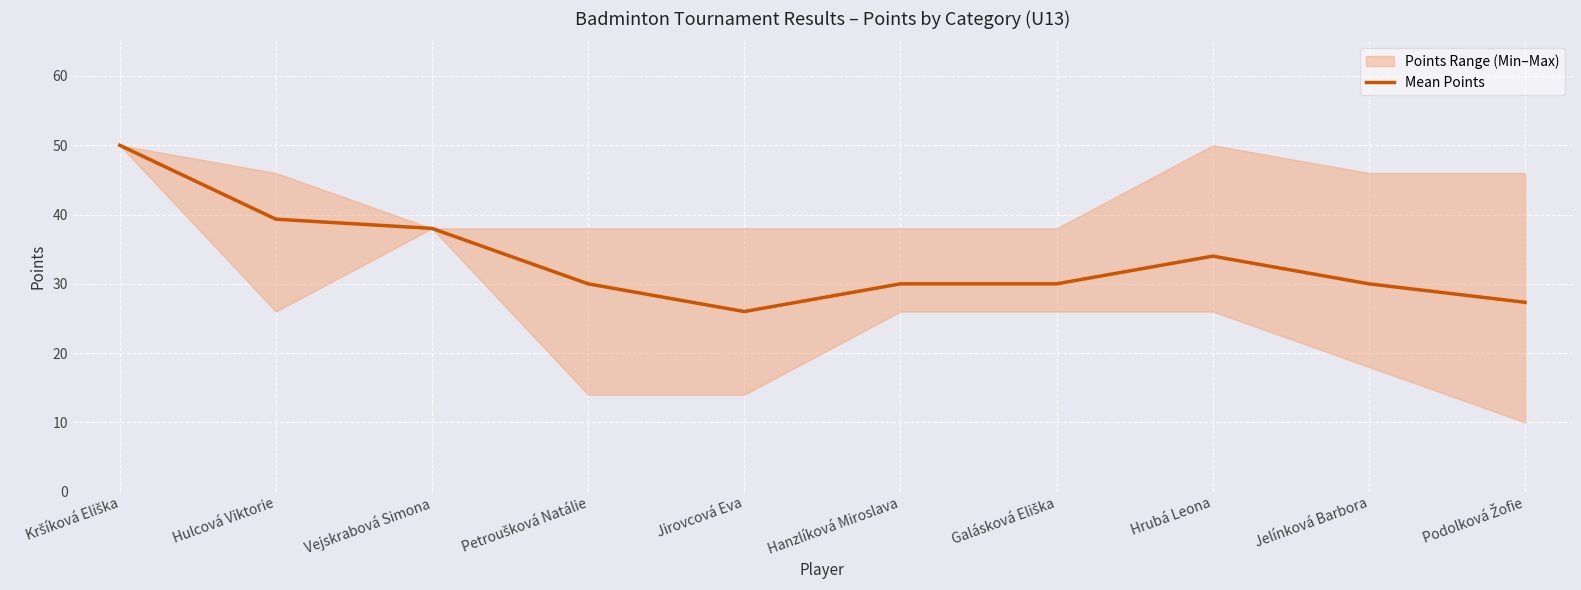

Which category has the lowest value in the Mean Points series?

Jirovcová Eva